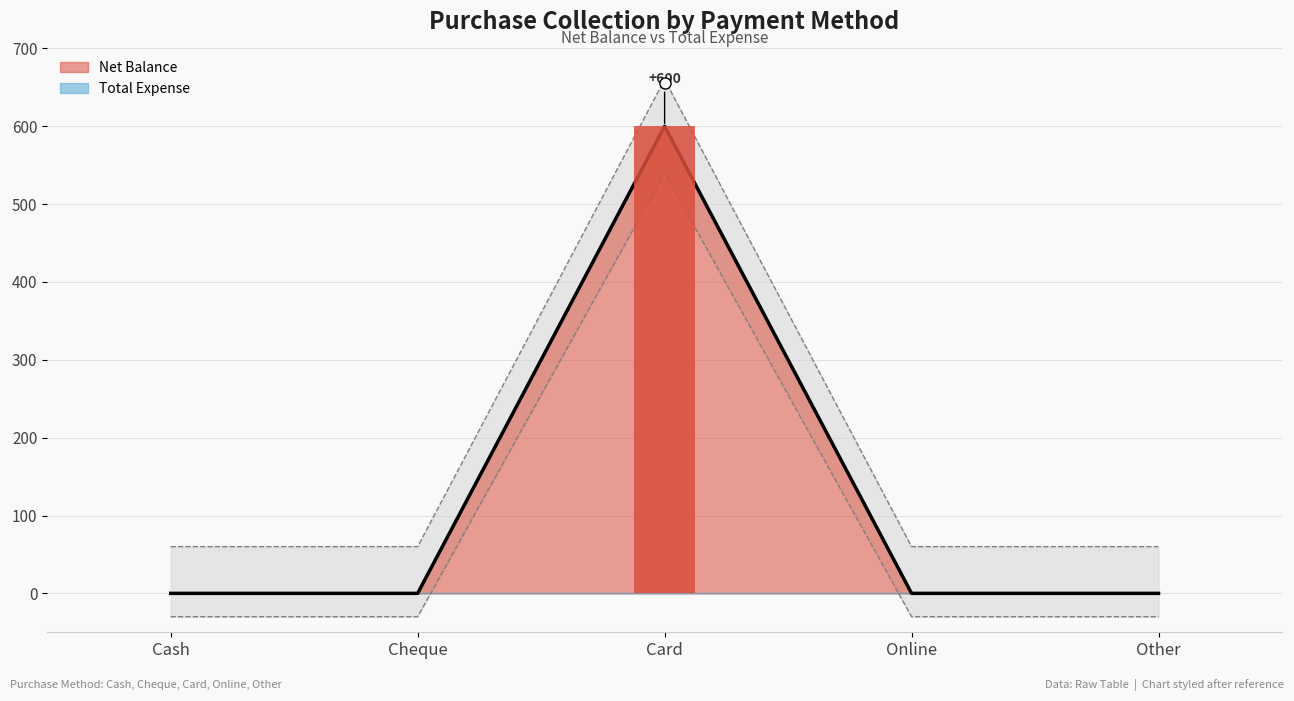

What is the label of the 3rd bar from the right?

Card